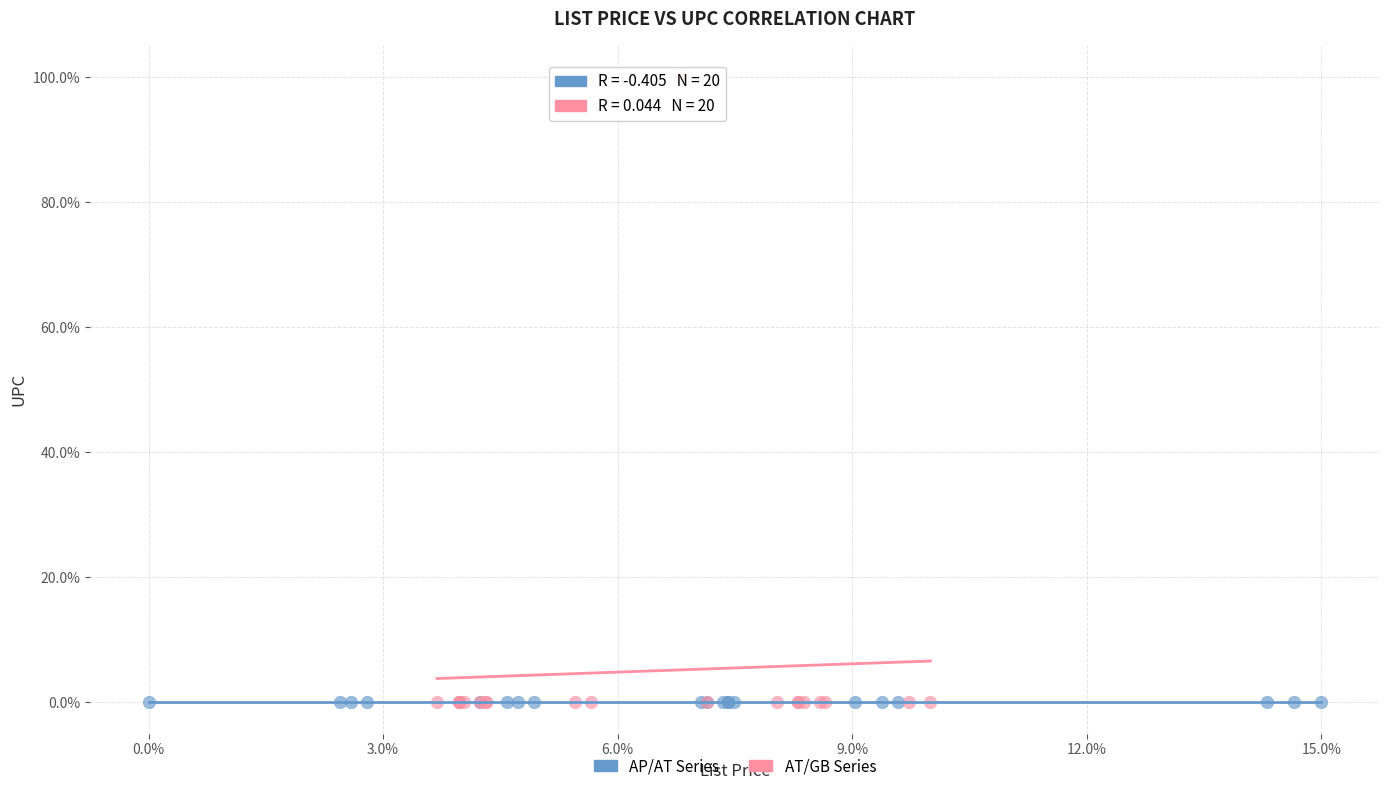

What are all the series names shown in the legend?

AP/AT Series, AT/GB Series